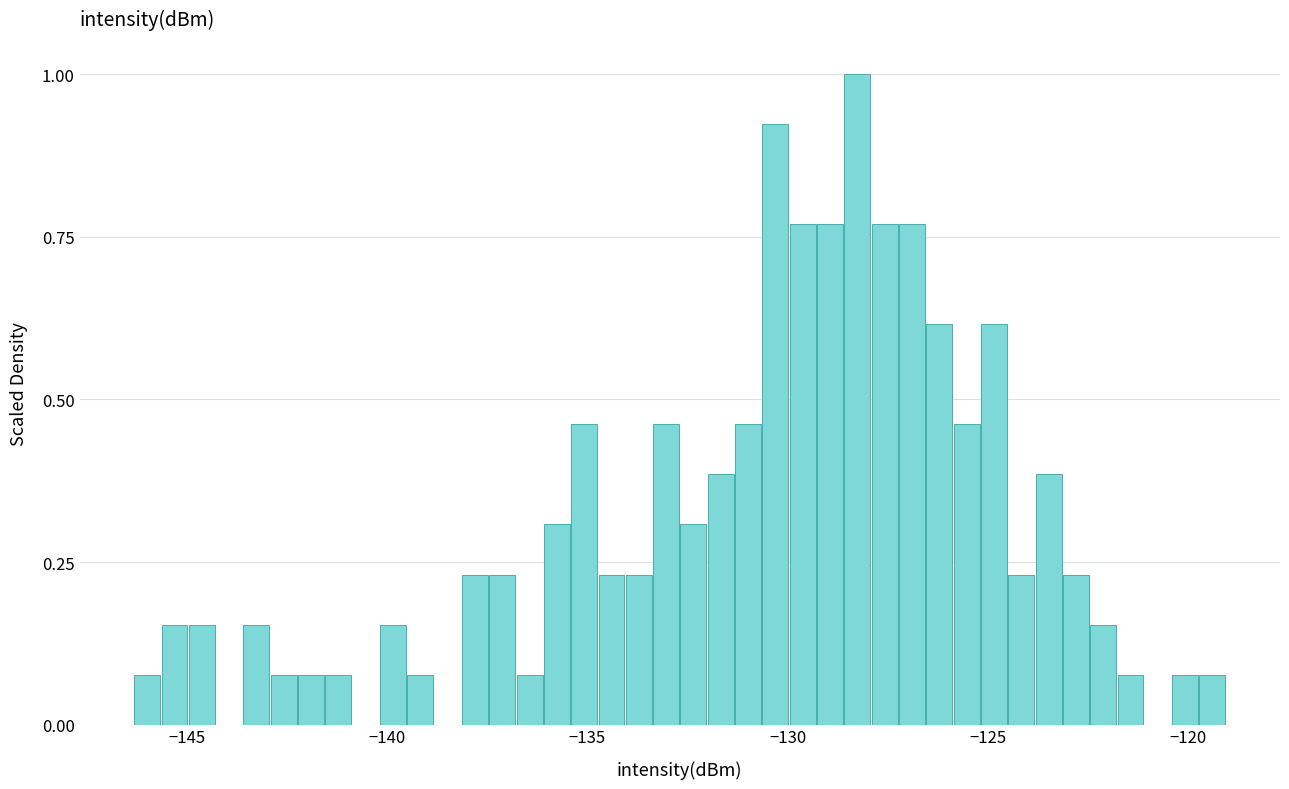

Around what value on the x-axis is the tallest bar? Give the approximate position of its centre, as read against the axis.

-128.5